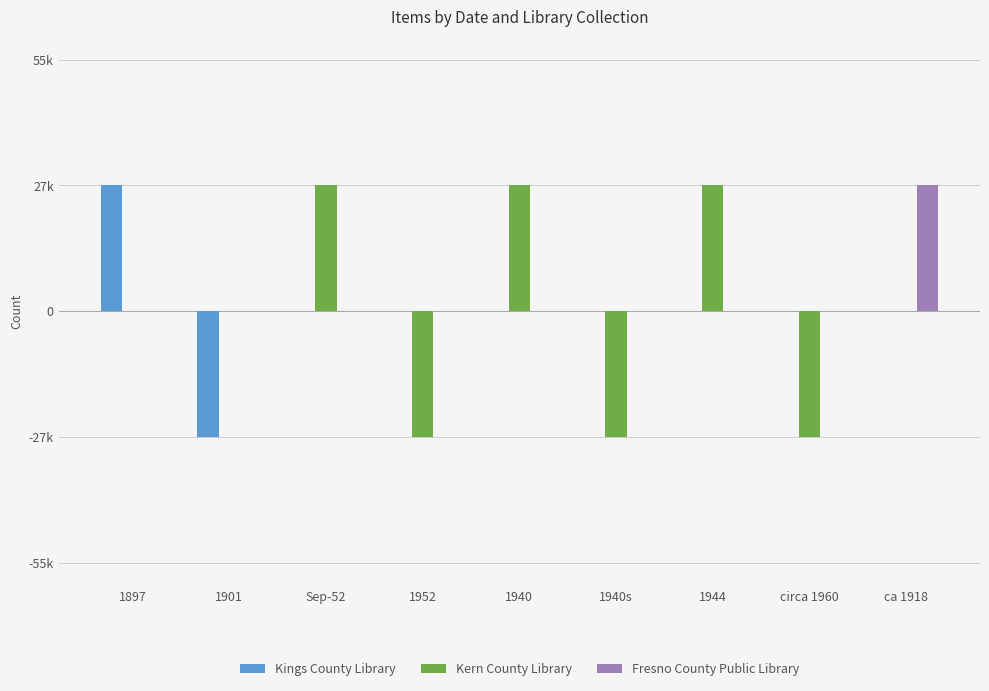

Are the bars grouped side by side (vs. stacked)?

Yes